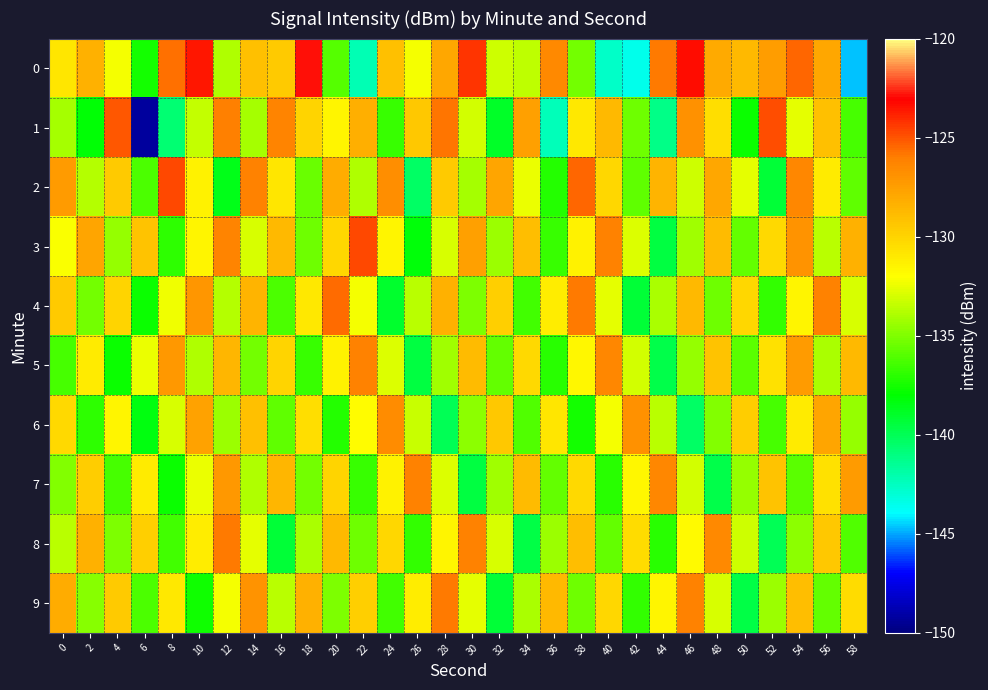

Reading left to right, transcribe all the data shown in this chart.

0: 0=-130.9	2=-128.4	4=-132.3	6=-137.5	8=-125.6	10=-123.5	12=-133.9	14=-129.1	16=-129.5	18=-122.8	20=-136.1	22=-142.2	24=-129.1	26=-132.2	28=-127.9	30=-124.3	32=-133.2	34=-133.6	36=-126.5	38=-135.3	40=-142.6	42=-143.5	44=-125.9	46=-123.4	48=-128.0	50=-128.7	52=-127.4	54=-125.4	56=-127.9	58=-144.7
1: 0=-134.1	2=-138.1	4=-125.1	6=-149.3	8=-140.7	10=-133.4	12=-126.0	14=-134.1	16=-126.3	18=-130.0	20=-131.5	22=-128.3	24=-136.7	26=-129.4	28=-125.8	30=-133.1	32=-138.9	34=-127.6	36=-142.3	38=-131.0	40=-128.7	42=-135.4	44=-141.2	46=-126.8	48=-130.5	50=-137.8	52=-124.9	54=-132.6	56=-129.1	58=-136.3
2: 0=-127.3	2=-133.8	4=-129.5	6=-136.2	8=-124.7	10=-131.4	12=-138.6	14=-126.1	16=-130.8	18=-135.5	20=-128.2	22=-133.9	24=-126.7	26=-140.3	28=-129.6	30=-134.1	32=-127.8	34=-132.5	36=-137.2	38=-125.4	40=-130.1	42=-135.8	44=-128.5	46=-133.2	48=-127.9	50=-132.6	52=-139.3	54=-126.4	56=-131.1	58=-135.8
3: 0=-132.1	2=-127.8	4=-134.5	6=-129.2	8=-136.9	10=-131.6	12=-126.3	14=-133.0	16=-128.7	18=-135.4	20=-130.1	22=-124.8	24=-131.5	26=-138.2	28=-132.9	30=-127.6	32=-134.3	34=-129.0	36=-136.7	38=-131.4	40=-126.1	42=-132.8	44=-139.5	46=-134.2	48=-128.9	50=-135.6	52=-130.3	54=-127.0	56=-133.7	58=-128.4
4: 0=-129.6	2=-135.3	4=-130.0	6=-137.7	8=-132.4	10=-127.1	12=-133.8	14=-128.5	16=-136.2	18=-130.9	20=-125.6	22=-132.3	24=-139.0	26=-133.7	28=-128.4	30=-135.1	32=-129.8	34=-136.5	36=-131.2	38=-125.9	40=-132.6	42=-139.3	44=-134.0	46=-128.7	48=-135.4	50=-130.1	52=-136.8	54=-131.5	56=-126.2	58=-132.9
5: 0=-136.4	2=-131.1	4=-137.8	6=-132.5	8=-127.2	10=-133.9	12=-128.6	14=-135.3	16=-130.0	18=-136.7	20=-131.4	22=-126.1	24=-132.8	26=-139.5	28=-134.2	30=-128.9	32=-135.6	34=-130.3	36=-137.0	38=-131.7	40=-126.4	42=-133.1	44=-139.8	46=-134.5	48=-129.2	50=-135.9	52=-130.6	54=-127.3	56=-134.0	58=-128.7
6: 0=-130.2	2=-136.9	4=-131.6	6=-138.3	8=-133.0	10=-127.7	12=-134.4	14=-129.1	16=-135.8	18=-130.5	20=-137.2	22=-131.9	24=-126.6	26=-133.3	28=-140.0	30=-134.7	32=-129.4	34=-136.1	36=-130.8	38=-137.5	40=-132.2	42=-126.9	44=-133.6	46=-140.3	48=-135.0	50=-129.7	52=-136.4	54=-131.1	56=-127.8	58=-134.5
7: 0=-135.0	2=-129.7	4=-136.4	6=-131.1	8=-137.8	10=-132.5	12=-127.2	14=-133.9	16=-128.6	18=-135.3	20=-130.0	22=-136.7	24=-131.4	26=-126.1	28=-132.8	30=-139.5	32=-134.2	34=-128.9	36=-135.6	38=-130.3	40=-137.0	42=-131.7	44=-126.4	46=-133.1	48=-139.8	50=-134.5	52=-129.2	54=-135.9	56=-130.6	58=-127.3
8: 0=-133.7	2=-128.4	4=-135.1	6=-129.8	8=-136.5	10=-131.2	12=-125.9	14=-132.6	16=-139.3	18=-134.0	20=-128.7	22=-135.4	24=-130.1	26=-136.8	28=-131.5	30=-126.2	32=-132.9	34=-139.6	36=-134.3	38=-129.0	40=-135.7	42=-130.4	44=-137.1	46=-131.8	48=-126.5	50=-133.2	52=-140.0	54=-134.7	56=-129.4	58=-136.1
9: 0=-128.1	2=-134.8	4=-129.5	6=-136.2	8=-130.9	10=-137.6	12=-132.3	14=-127.0	16=-133.7	18=-128.4	20=-135.1	22=-129.8	24=-136.5	26=-131.2	28=-125.9	30=-132.6	32=-139.3	34=-134.0	36=-128.7	38=-135.4	40=-130.1	42=-136.8	44=-131.5	46=-126.2	48=-132.9	50=-139.6	52=-134.3	54=-129.0	56=-135.7	58=-130.4